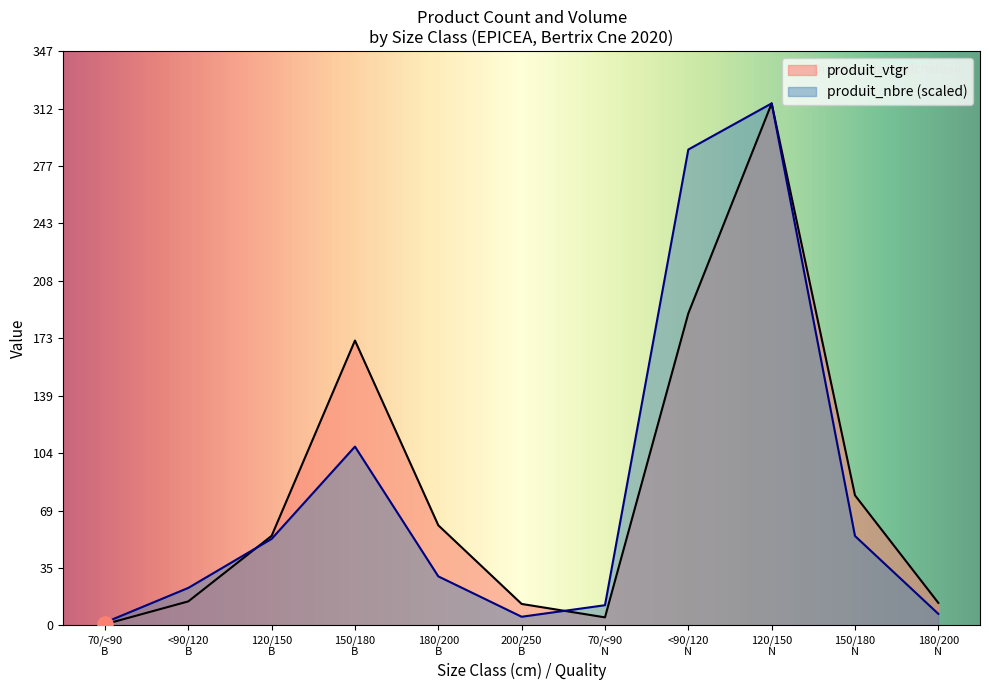

Which series reaches the minimum Y coordinate?

produit_vtgr